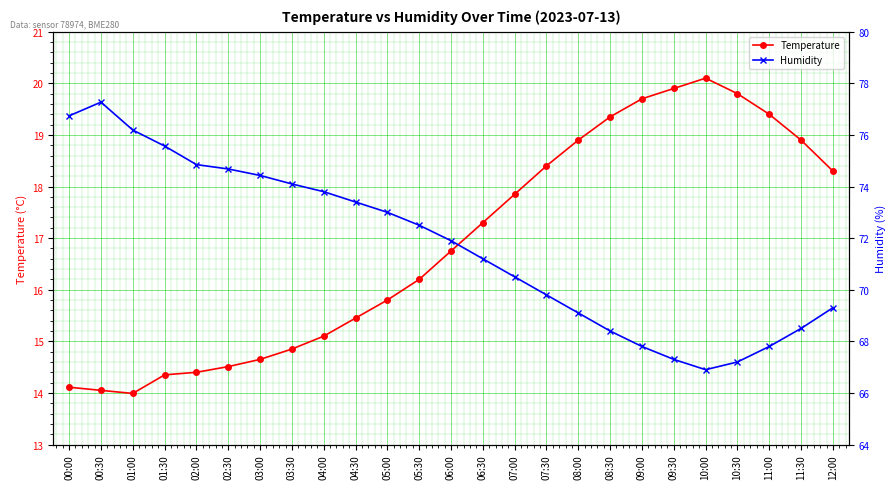

Which has a higher value, 09:00 or 03:00?

09:00